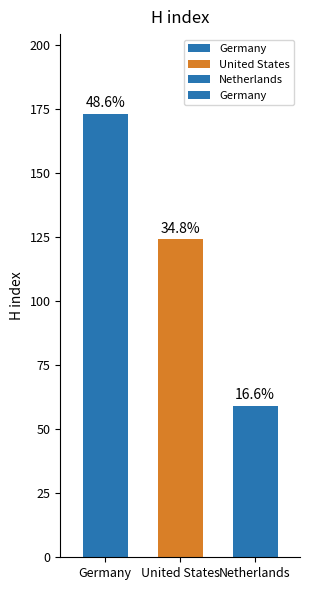

Which label corresponds to the smallest value in the chart?

Netherlands